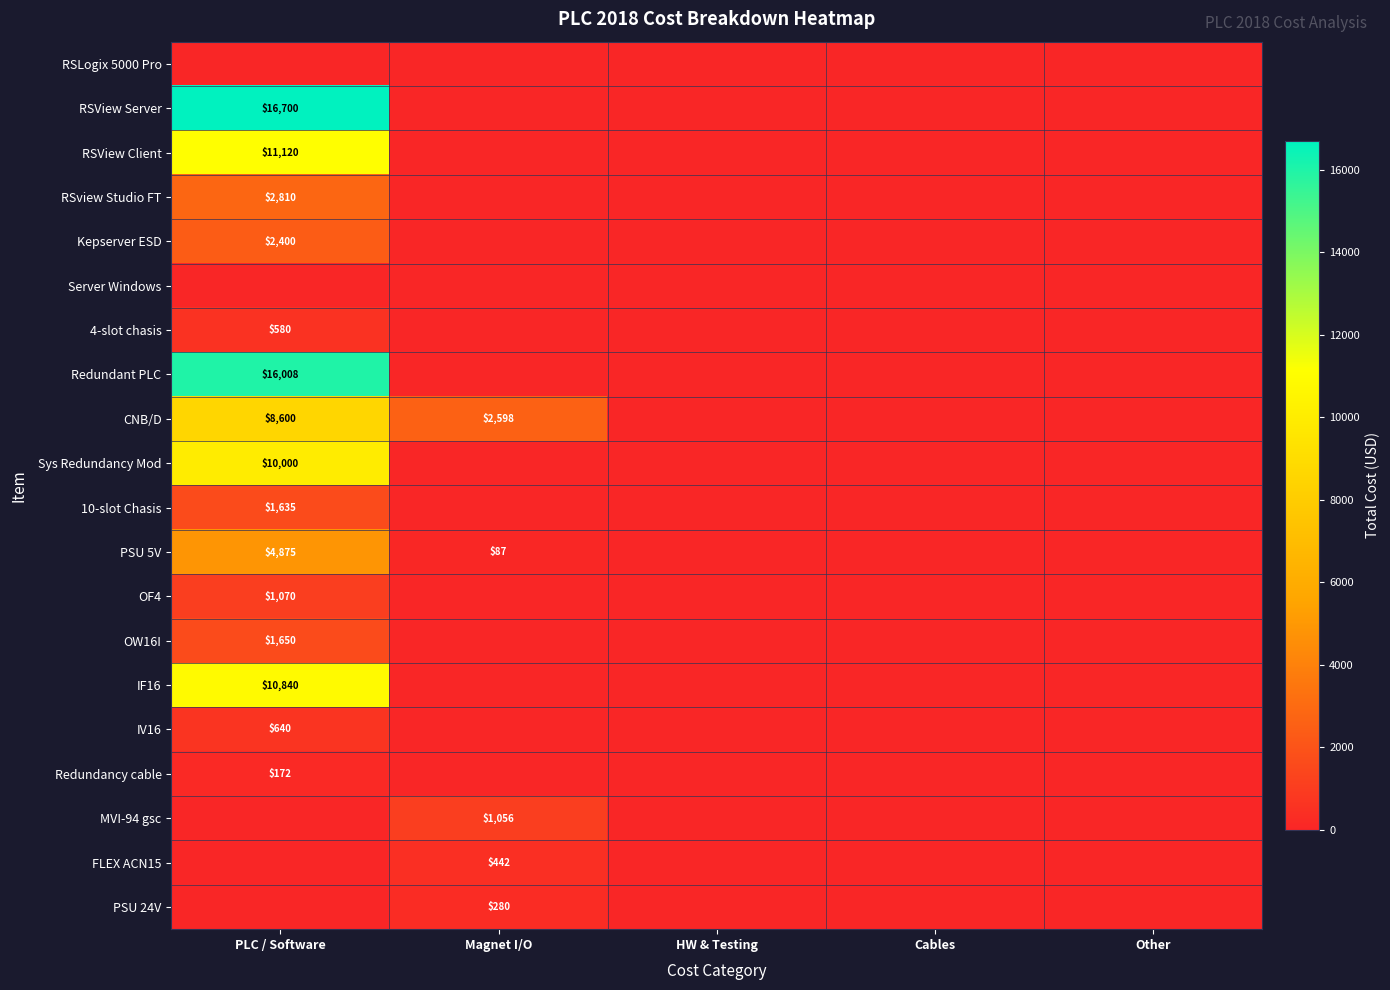

Is the value of Redundant PLC at Other greater than the value of 10-slot Chasis at PLC / Software?

No